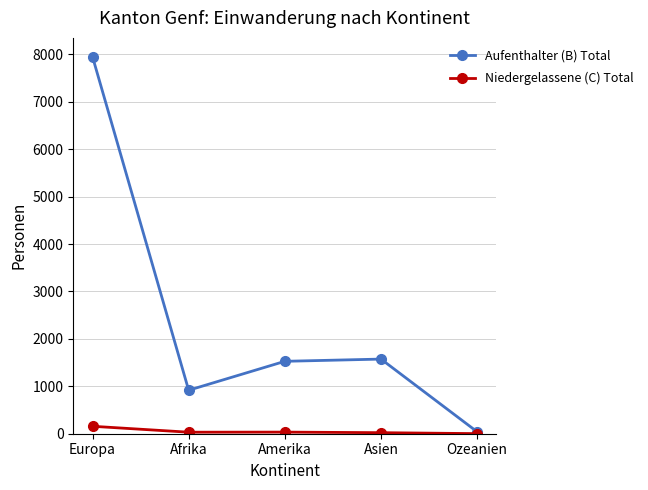

List the series in order of their peak value, highest first.

Aufenthalter (B) Total, Niedergelassene (C) Total